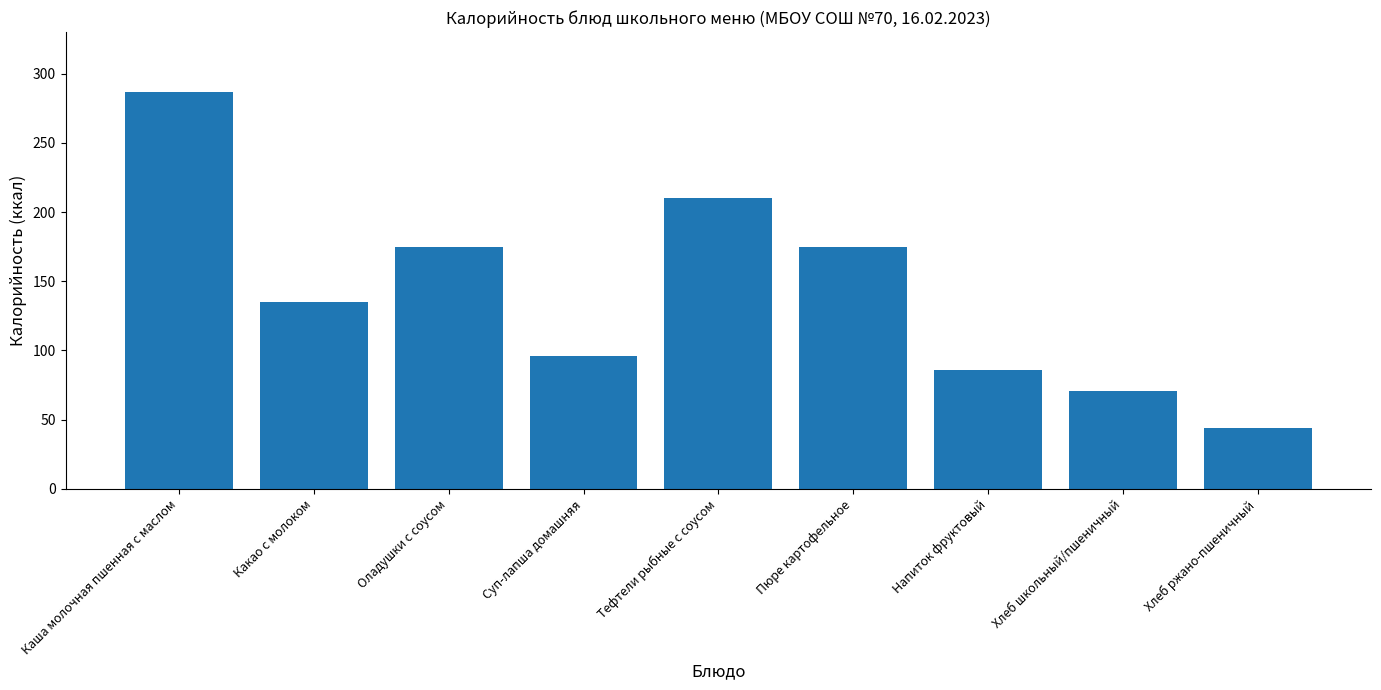

What is the smallest value displayed?

44